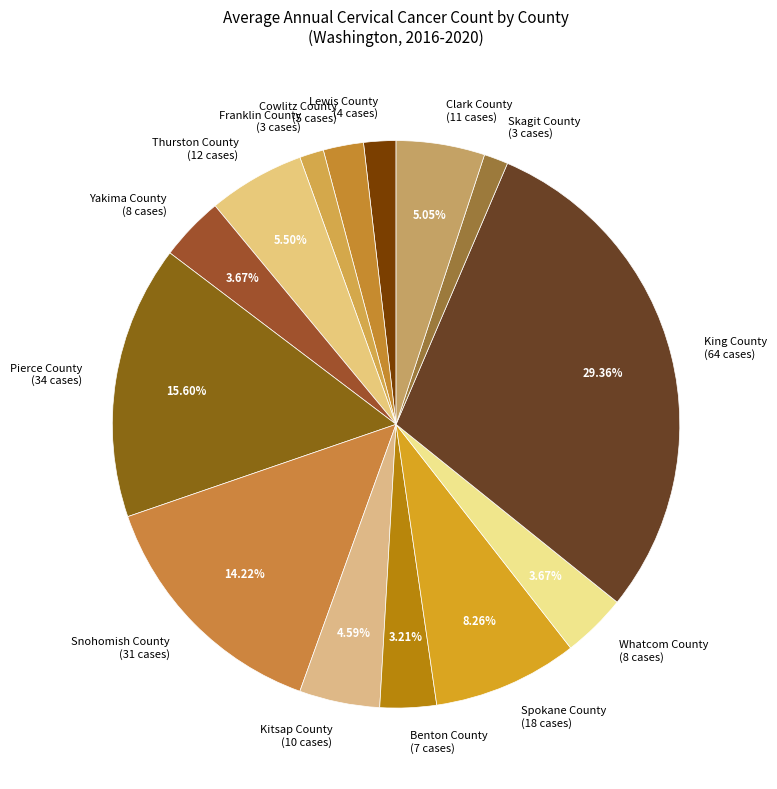

To the nearest percent, what portion does Snohomish County represent?

14%